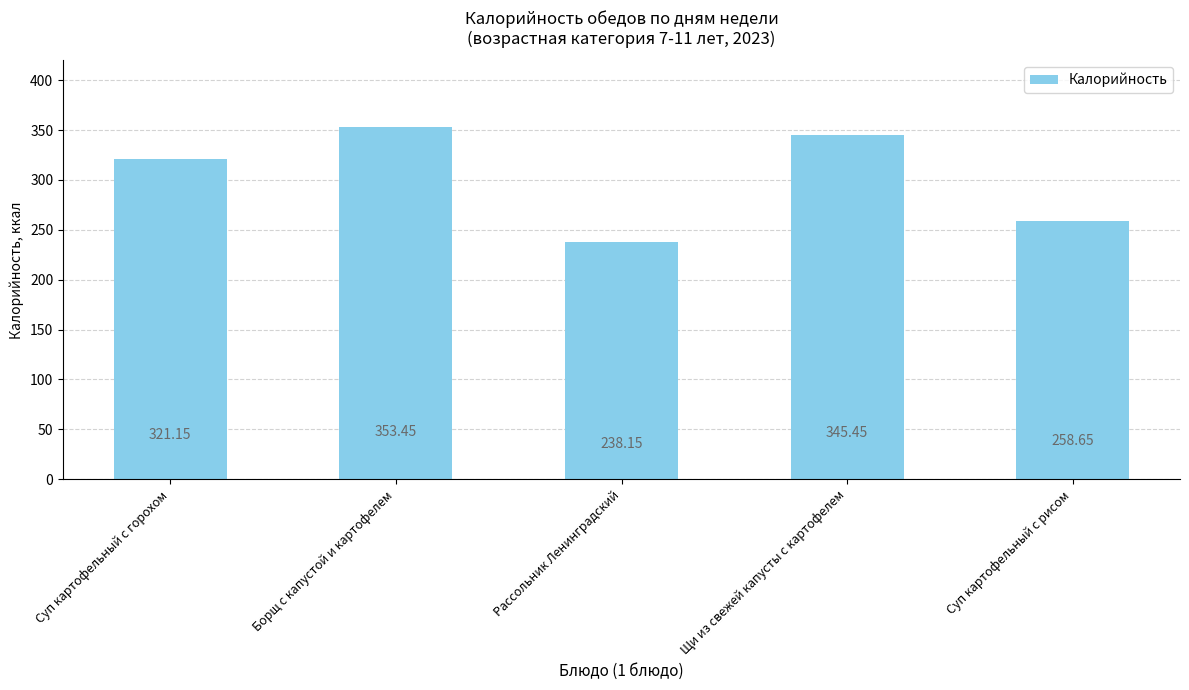

List the labels in order of value, largest first.

Борщ с капустой и картофелем, Щи из свежей капусты с картофелем, Суп картофельный с горохом, Суп картофельный с рисом, Рассольник Ленинградский